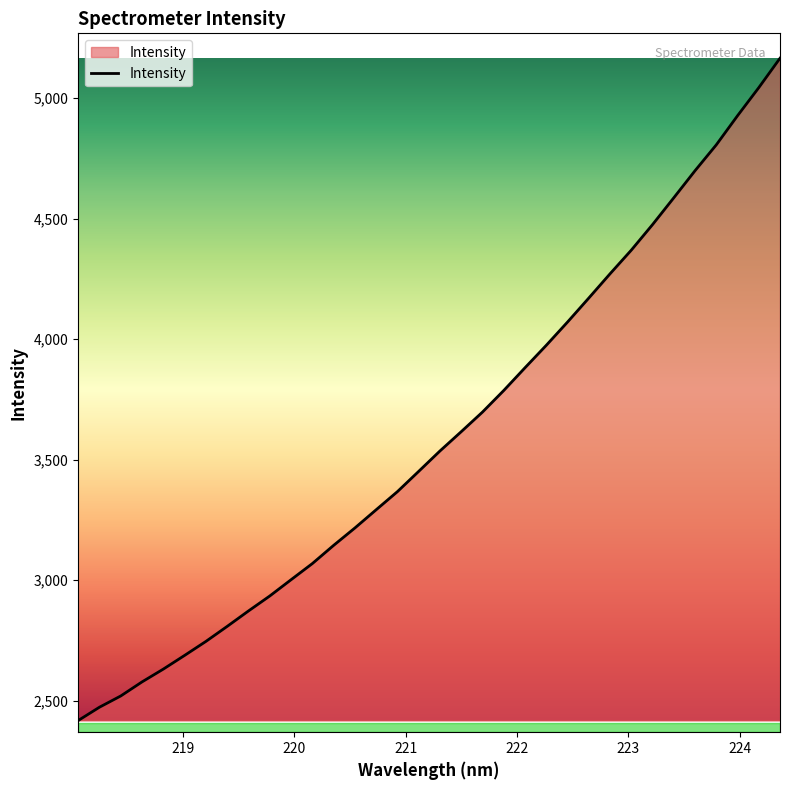

What is the minimum value shown in the chart?

2417.0